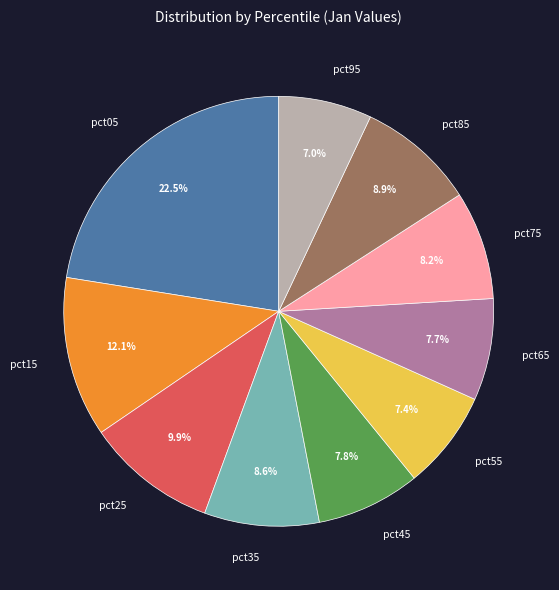

What is the ratio of the value at pct05 to the value at pct85?

2.5